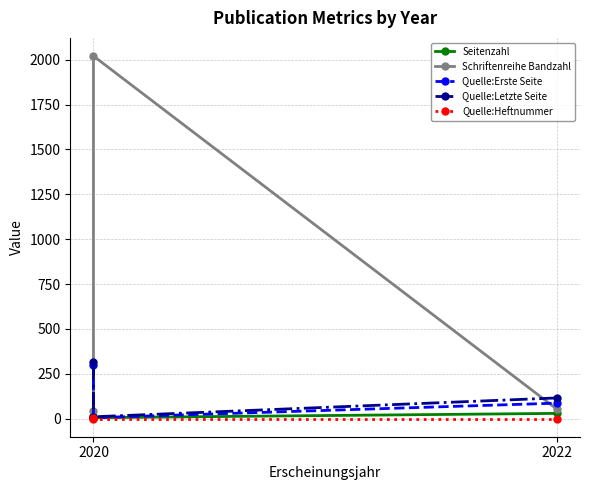

How many lines are shown in the chart?

5